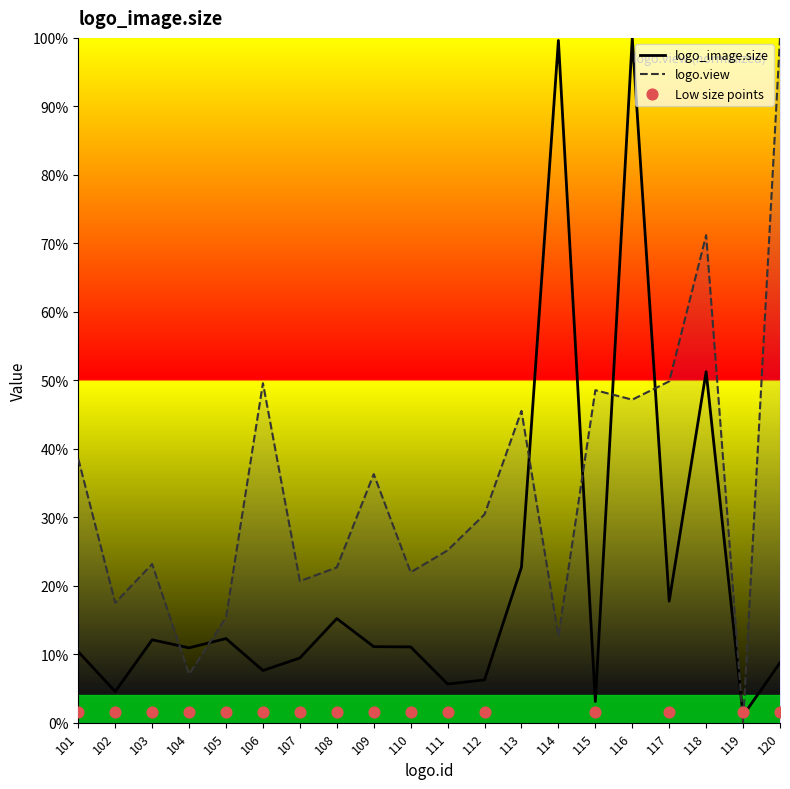

True or false: logo_image.size and logo.view cross at least once.

True